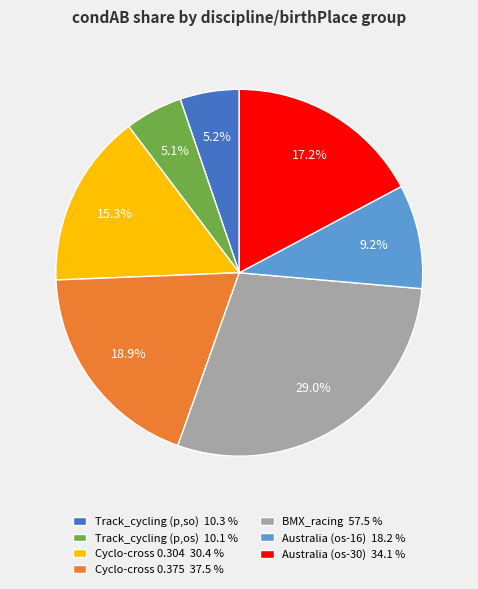

What percentage do Australia (os-30) 34.1 % and Track_cycling (p,so) 10.3 % together represent?

22.4%